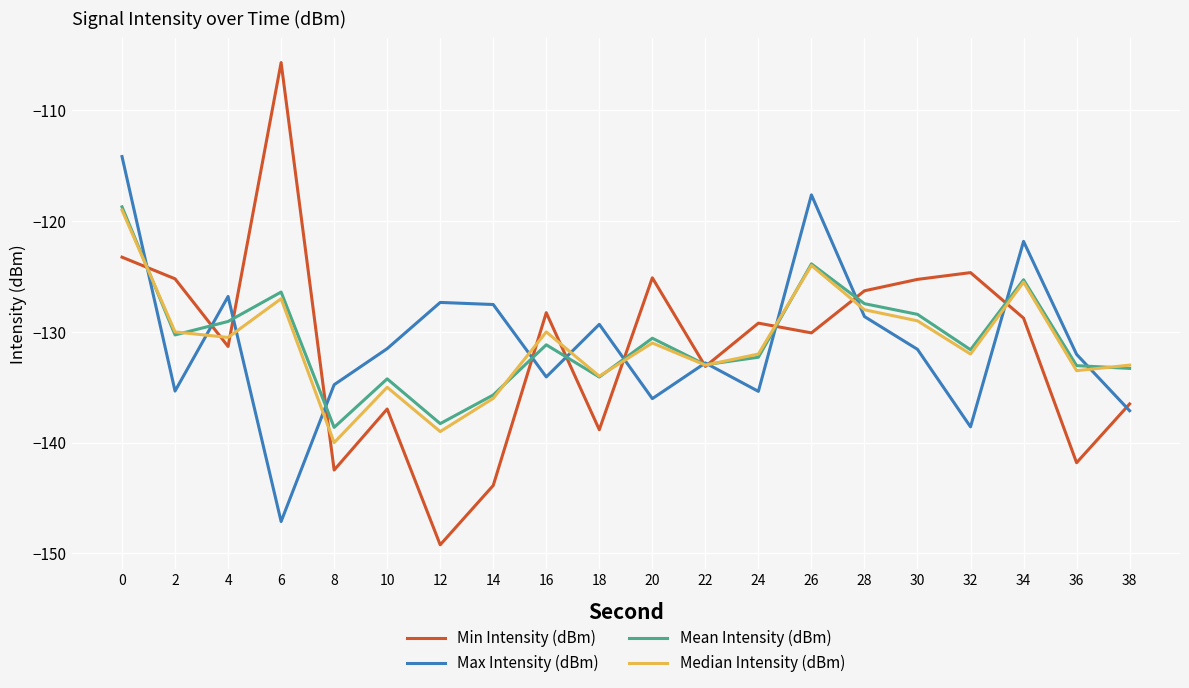

The value of Mean Intensity (dBm) at 6 is -126.4. True or false?

True